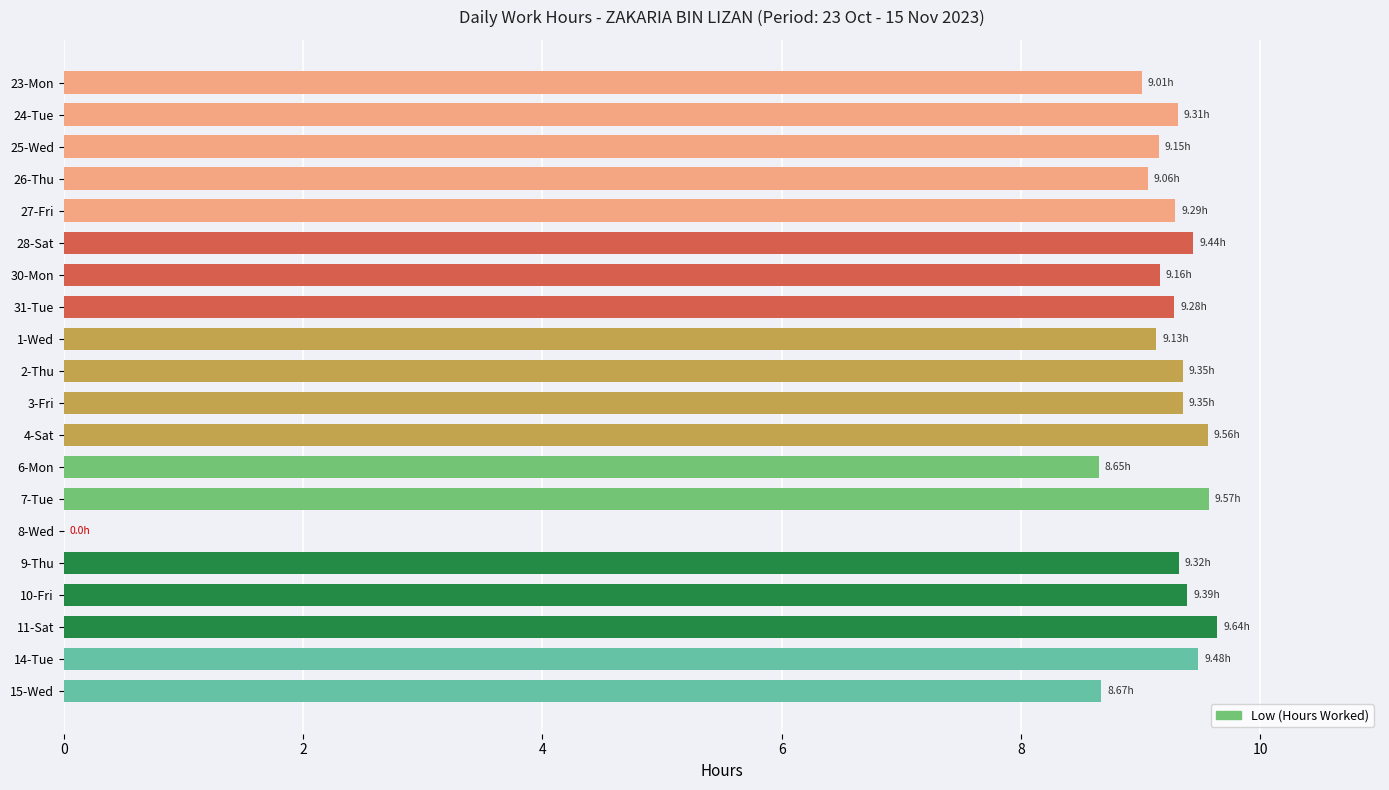

What is the sum of the values at 15-Wed and 1-Wed?

17.8